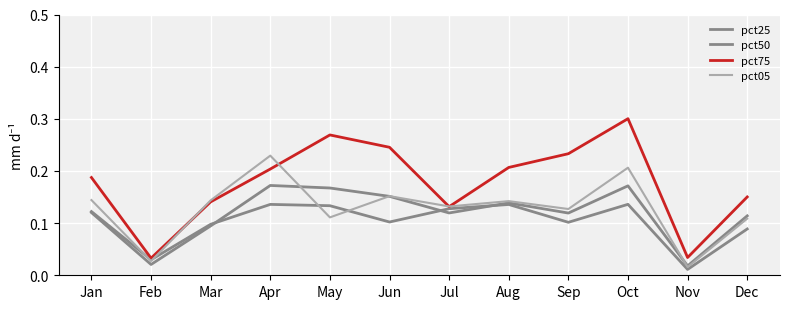

Is this an area chart (filled region under the line)?

No